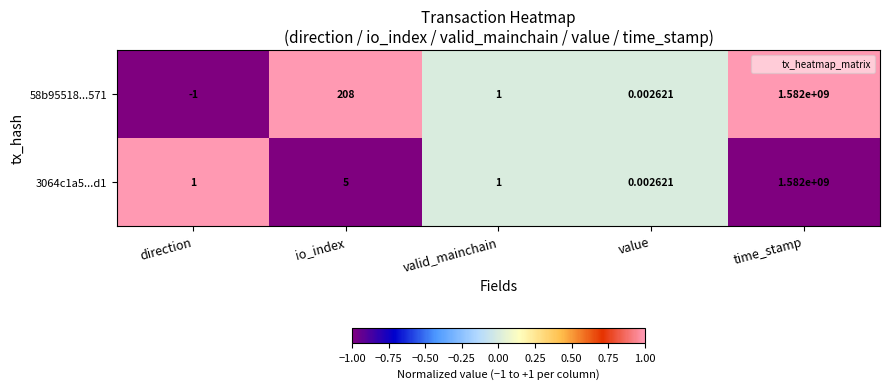

Count the number of categories in the chart.

5